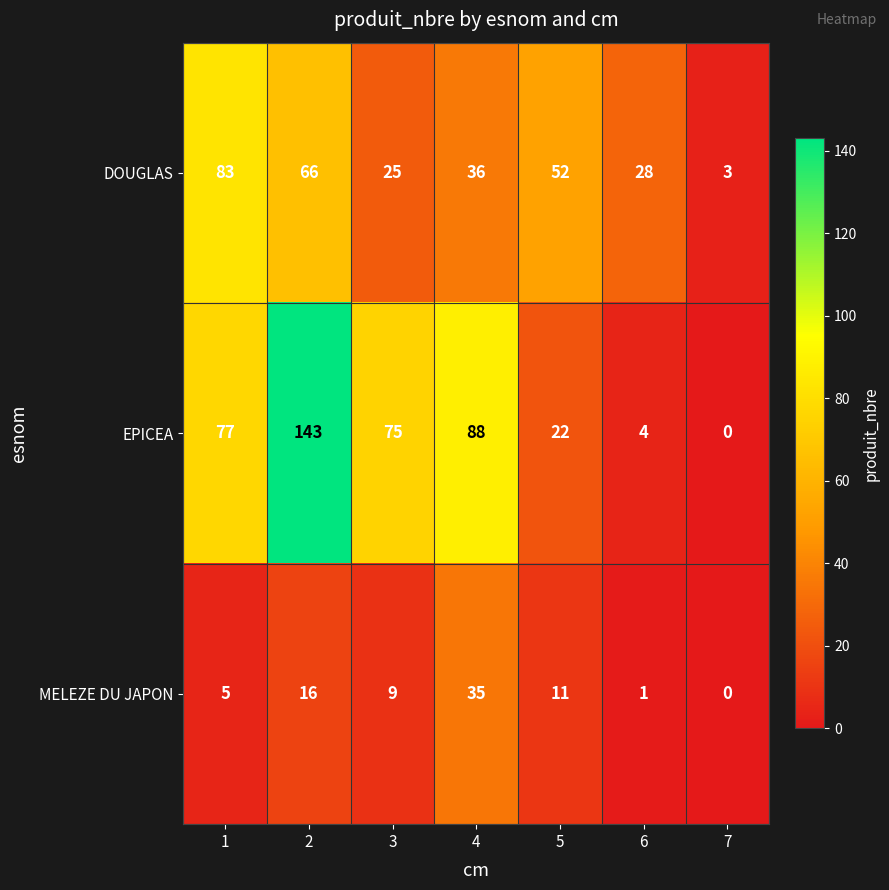

Reading right to left, list all the values displayed in this chart.

DOUGLAS: 3	28	52	36	25	66	83
EPICEA: 0	4	22	88	75	143	77
MELEZE DU JAPON: 0	1	11	35	9	16	5